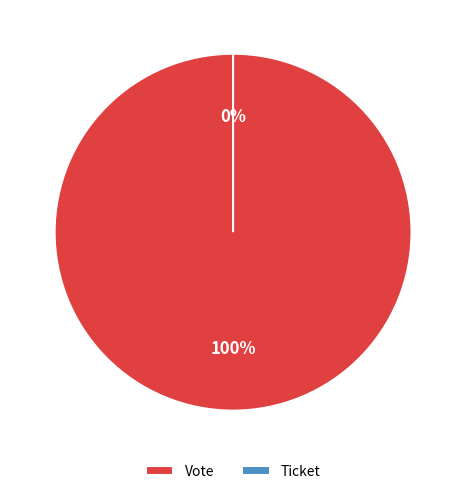

To the nearest percent, what is the average slice percentage?

50%